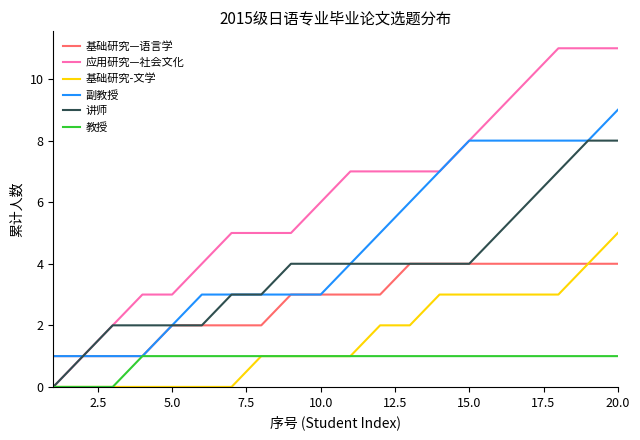

Which series has the largest total across all categories?

应用研究—社会文化